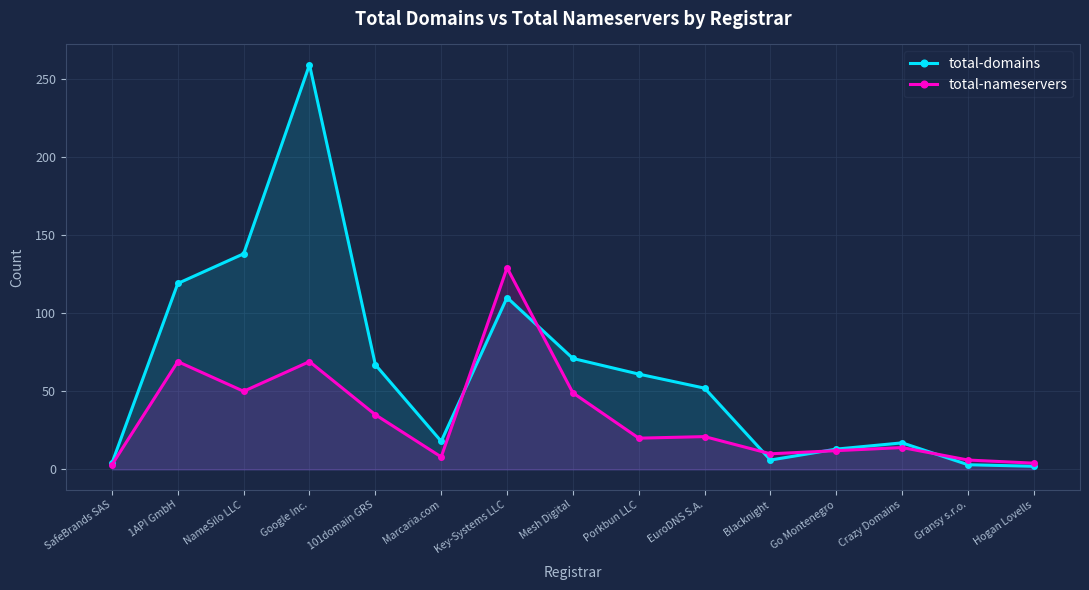

Which has a higher value, Marcaria.com or Mesh Digital?

Mesh Digital